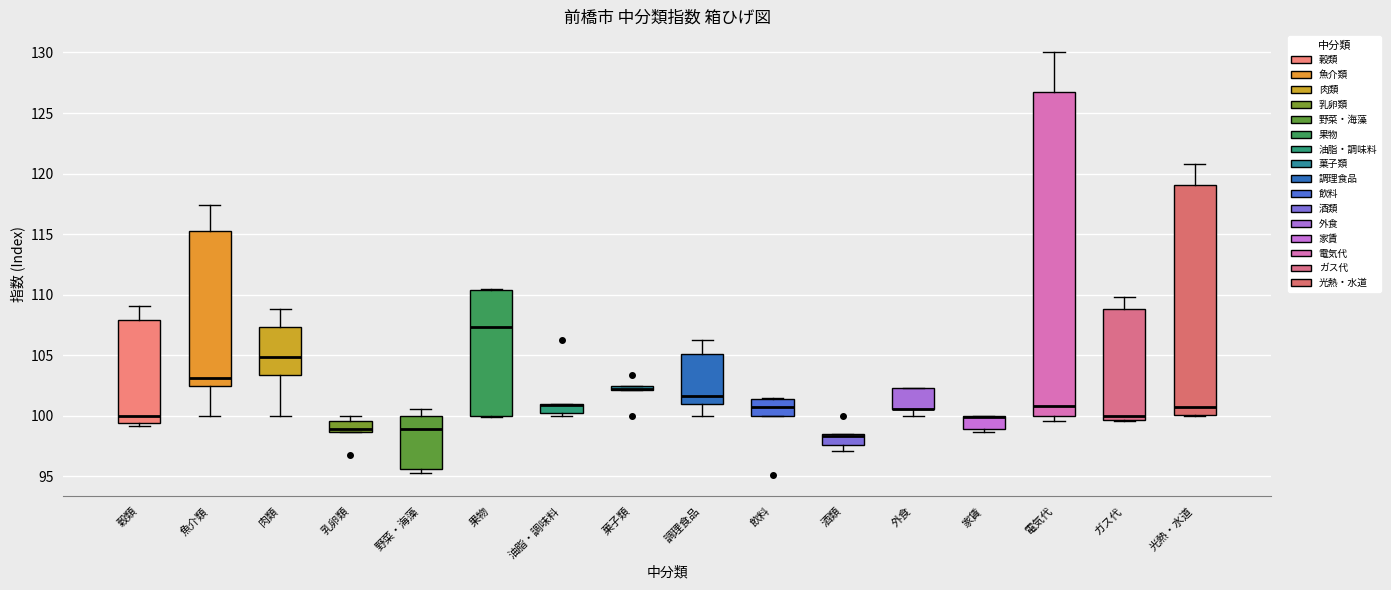

Which box is the tallest, from its lower edge to its upper edge?

電気代